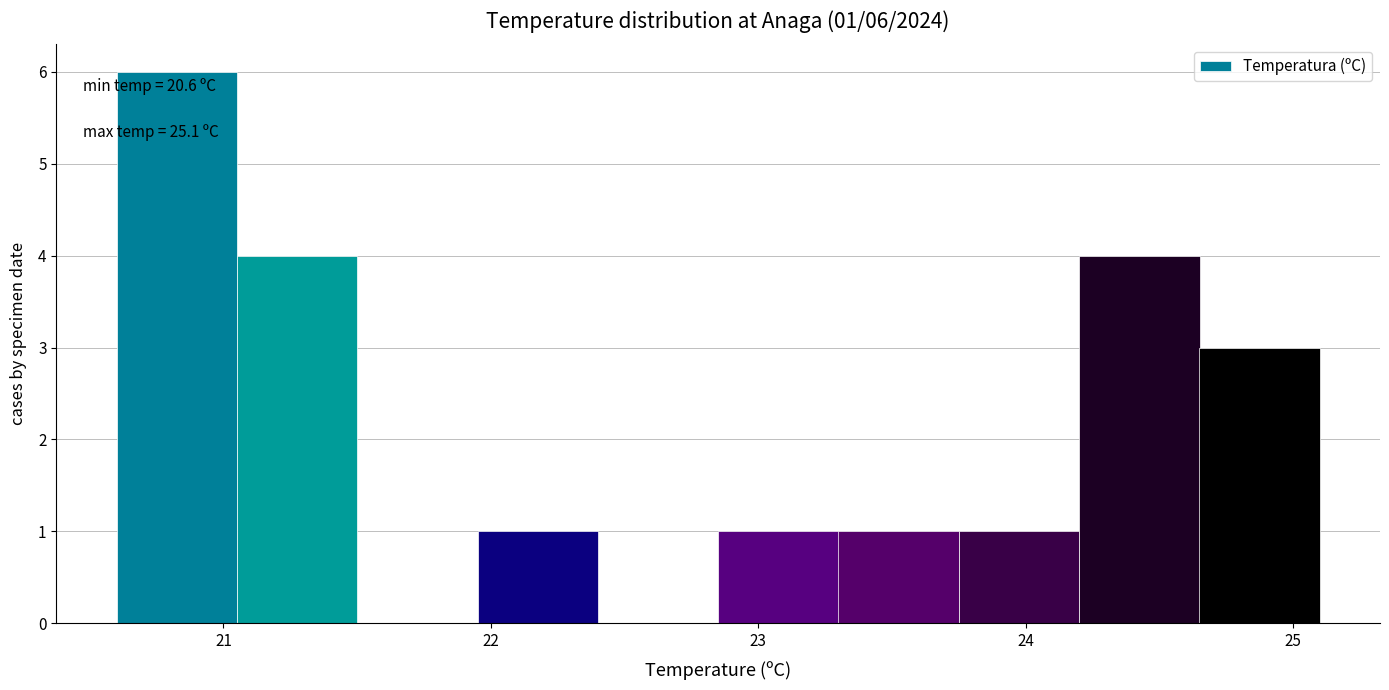

Over which range of the x-axis is the bar tallest?

20.60 to 21.05